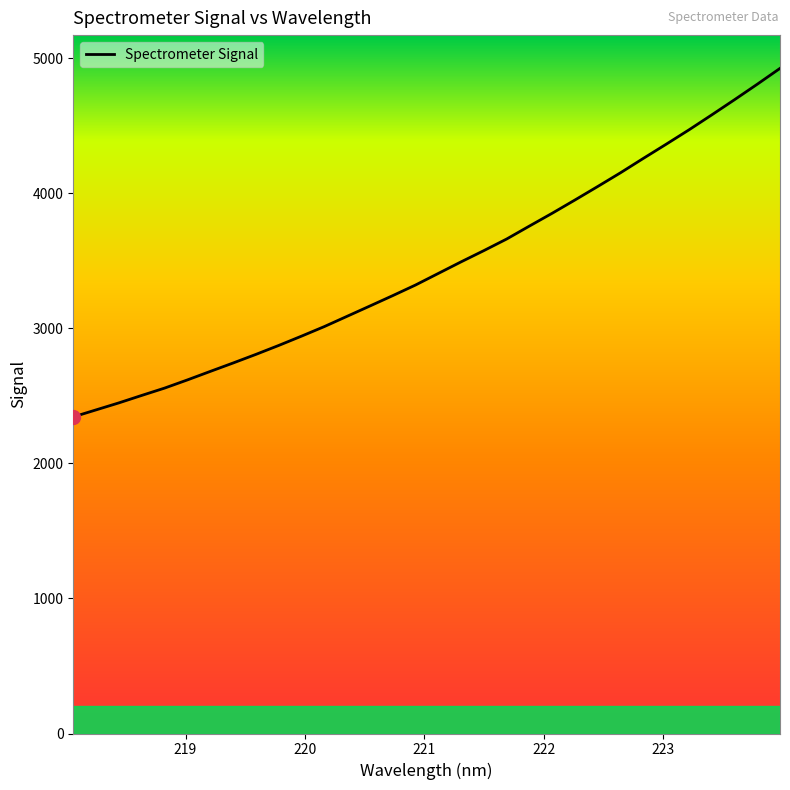

What is the smallest value displayed?

2343.9